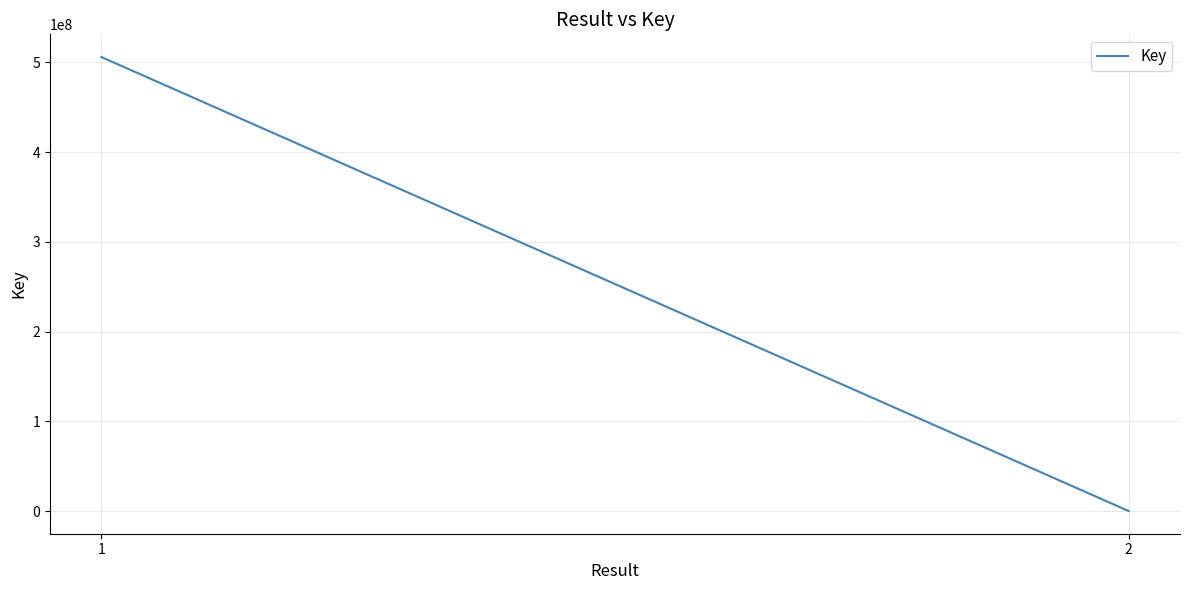

Reading right to left, extract all data points from this chart.

5748	506003870